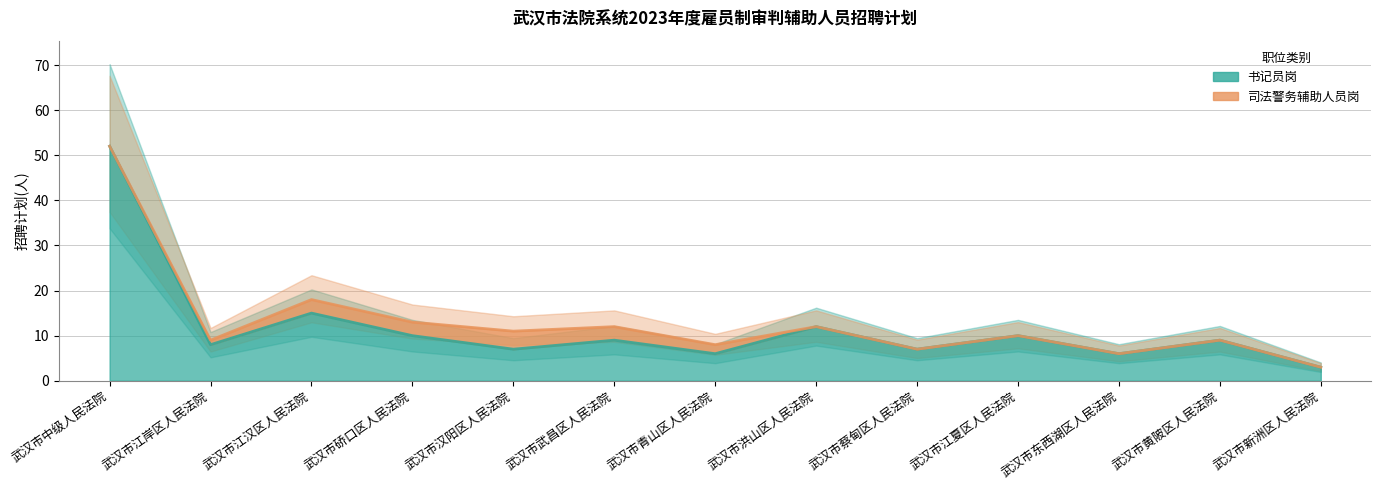

True or false: the data has more than 2 interior local peaks.

True